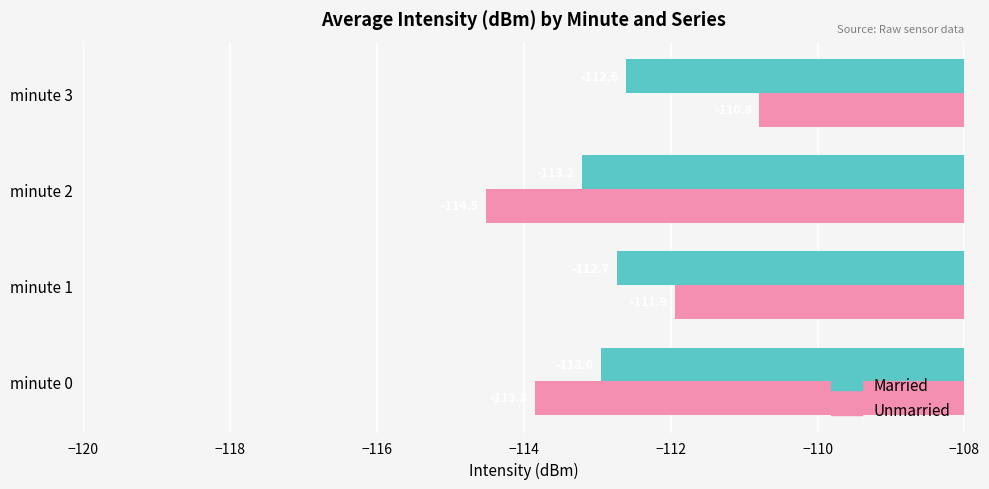

At which category is the sum across all series the highest?

minute 3